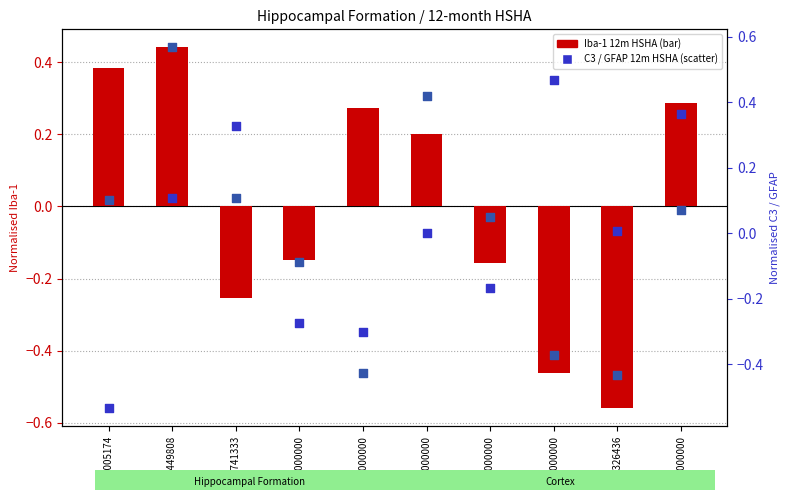

Which series contains the highest Y value?

GFAP 12m HSHA